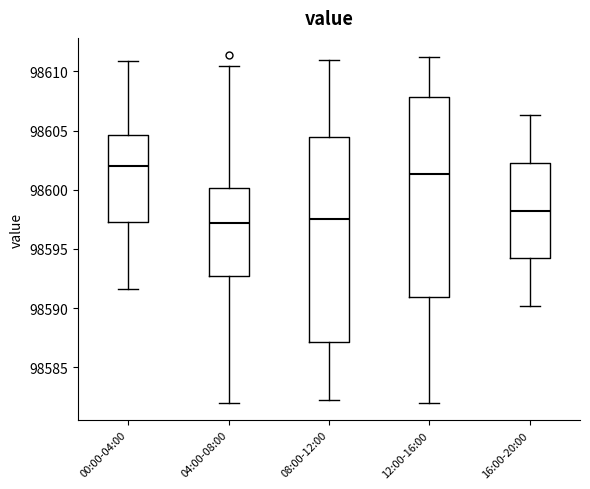

Reading left to right, transcribe this box plot: for each box, give where its median line is, the range the box spans, and where its two whiskers end, as read against the y-axis. The values are not printed on the chart, so give them approximately, as read against the axis.

00:00-04:00: median 98602.0, box 98597.5 to 98604.5, whiskers 98591.5 to 98611.0
04:00-08:00: median 98597.0, box 98592.5 to 98600.0, whiskers 98582.0 to 98610.5
08:00-12:00: median 98597.5, box 98587.0 to 98604.5, whiskers 98582.0 to 98611.0
12:00-16:00: median 98601.5, box 98591.0 to 98608.0, whiskers 98582.0 to 98611.0
16:00-20:00: median 98598.5, box 98594.0 to 98602.5, whiskers 98590.0 to 98606.5